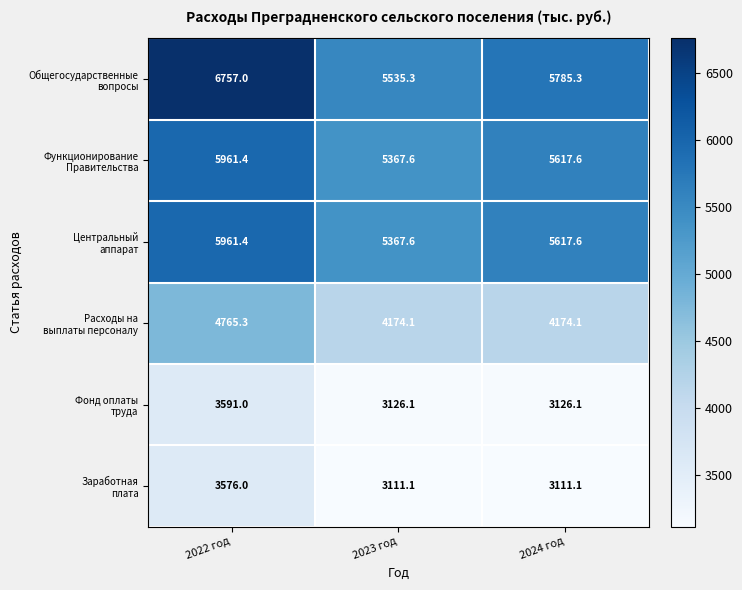

How many distinct data groups are displayed?

6